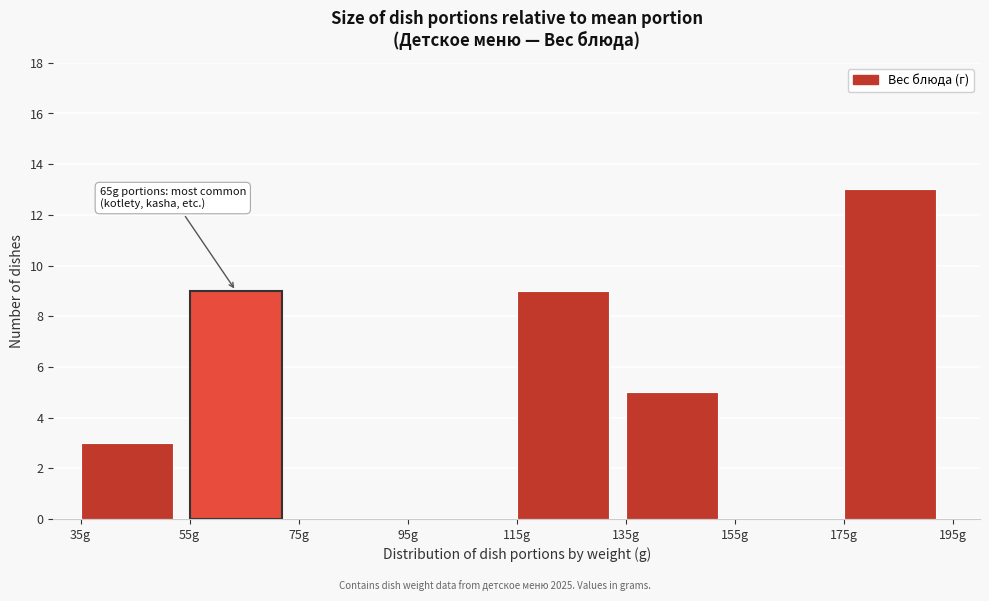

Which range on the x-axis has the tallest bar?

175 to 195